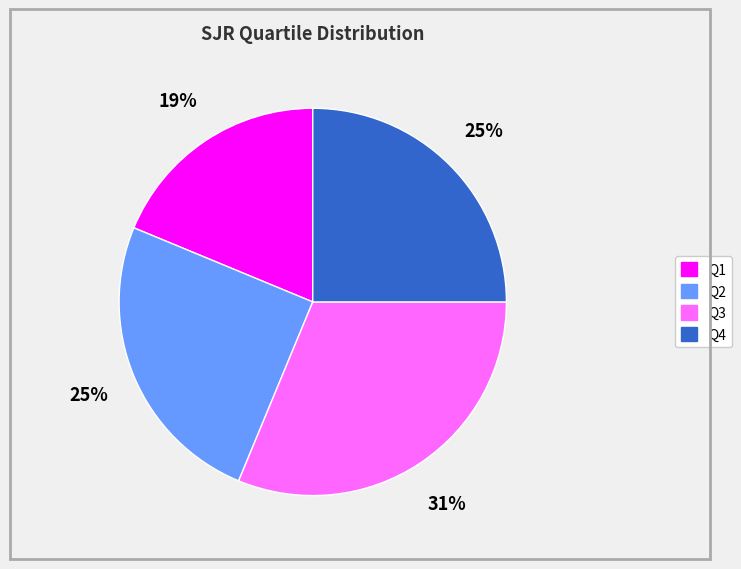

How many segments does this pie chart have?

4